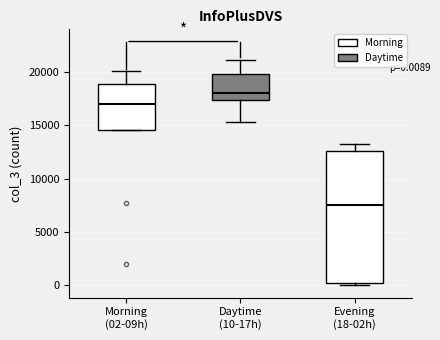

Comparing the boxes themselves (not the whiskers), which one is the tallest?

Evening (18-02h)